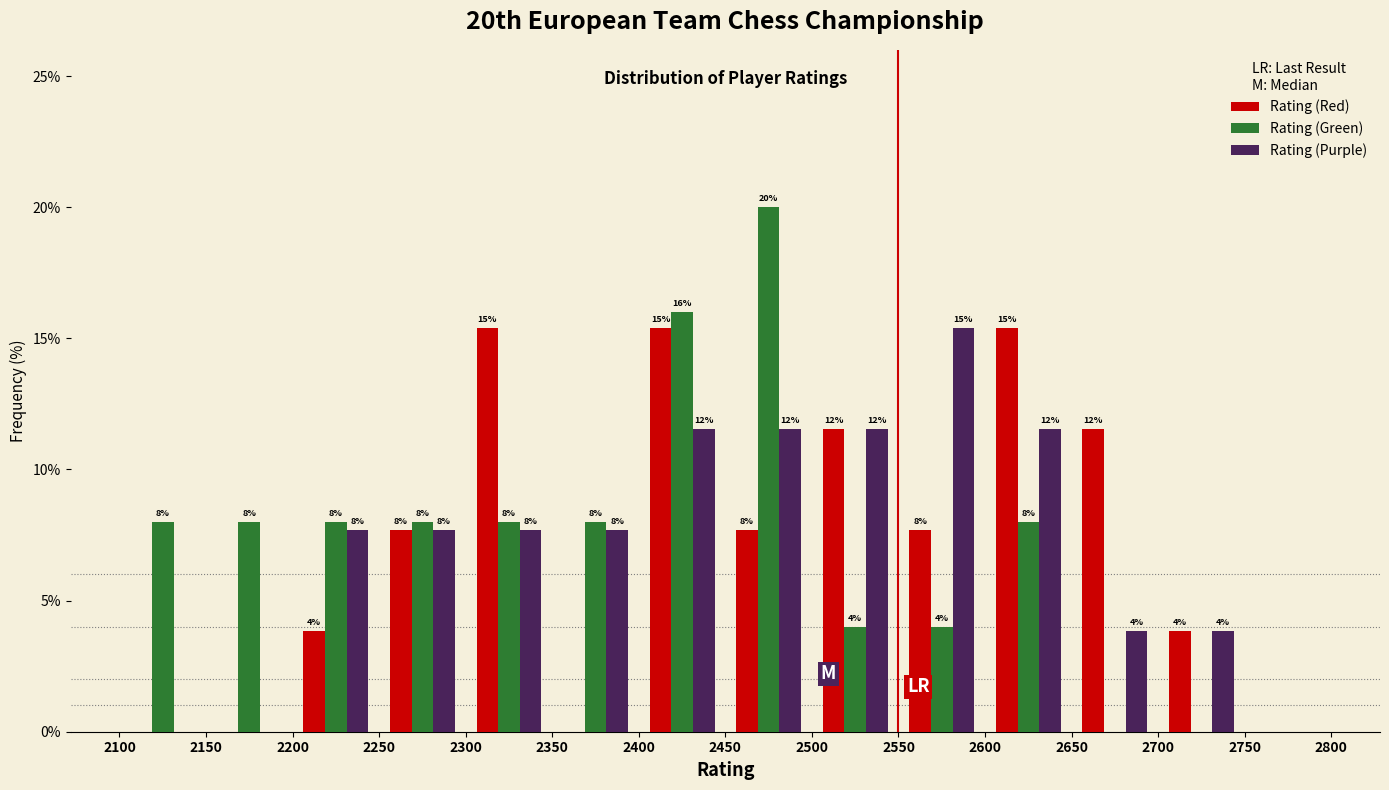

In the Rating (Green) series, which range on the x-axis has the tallest bar?

2450 to 2500